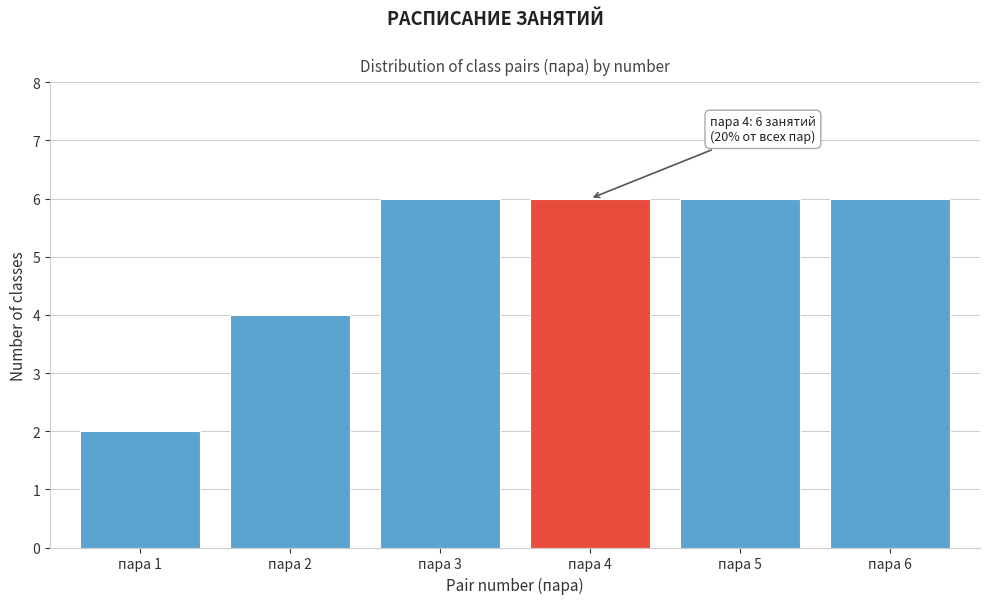

Reading left to right, what are all the values shown in this chart?

2	4	6	6	6	6